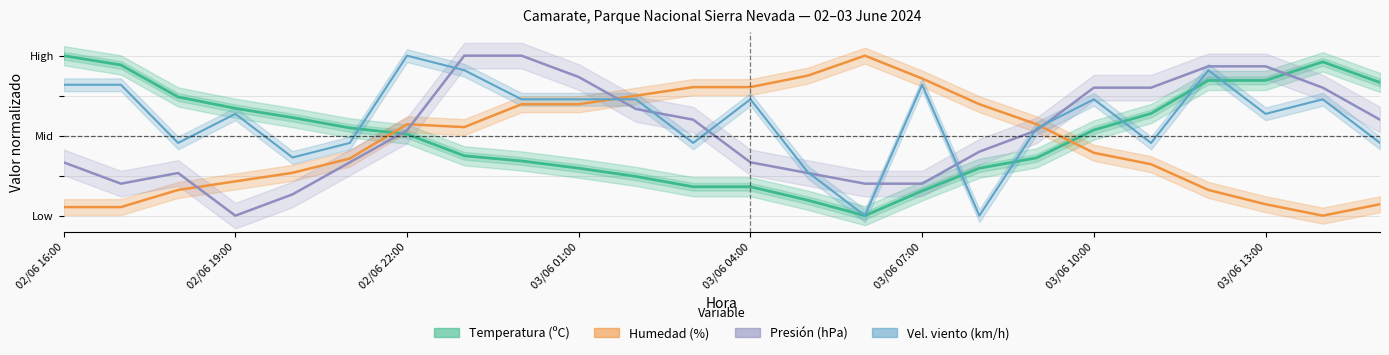

Reading right to left, transcribe all the data shown in this chart.

Temperatura (ºC): 0.8	1.0	0.8	0.8	0.6	0.5	0.4	0.3	0.2	0.0	0.1	0.2	0.2	0.2	0.3	0.3	0.4	0.5	0.5	0.6	0.7	0.7	0.9	1.0
Humedad (%): 0.1	0.0	0.1	0.2	0.3	0.4	0.6	0.7	0.9	1.0	0.9	0.8	0.8	0.8	0.7	0.7	0.6	0.6	0.4	0.3	0.2	0.2	0.1	0.1
Velocidad viento (km/h): 0.5	0.7	0.6	0.9	0.5	0.7	0.5	0.0	0.8	0.0	0.3	0.7	0.5	0.7	0.7	0.7	0.9	1.0	0.5	0.4	0.6	0.5	0.8	0.8
Presión (hPa): 0.6	0.8	0.9	0.9	0.8	0.8	0.5	0.4	0.2	0.2	0.3	0.3	0.6	0.7	0.9	1.0	1.0	0.5	0.3	0.1	0.0	0.3	0.2	0.3